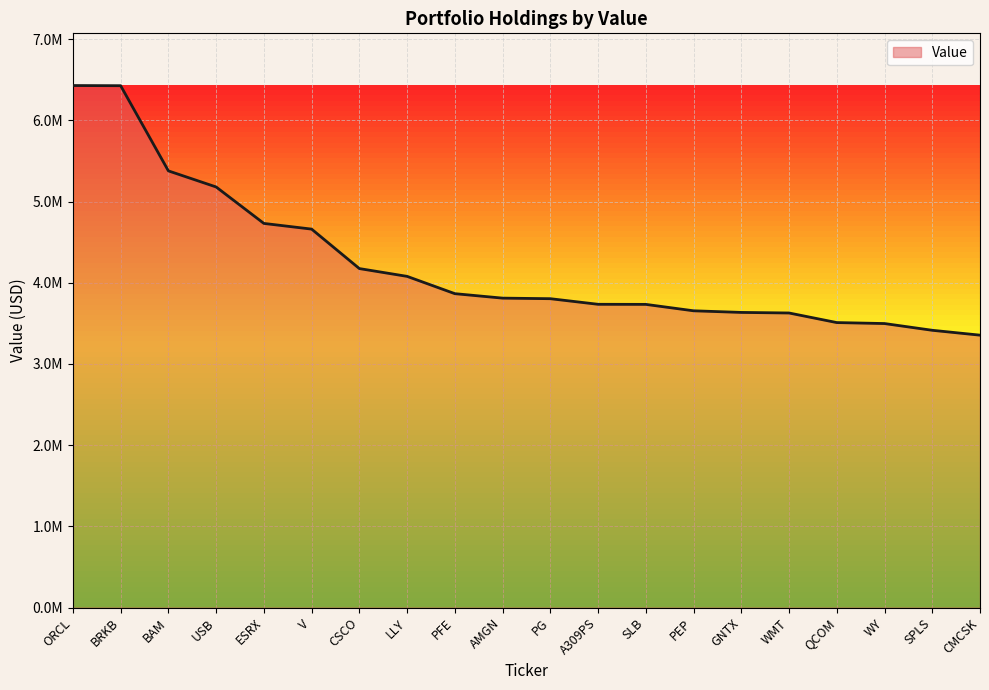

Is this an area chart (filled region under the line)?

Yes